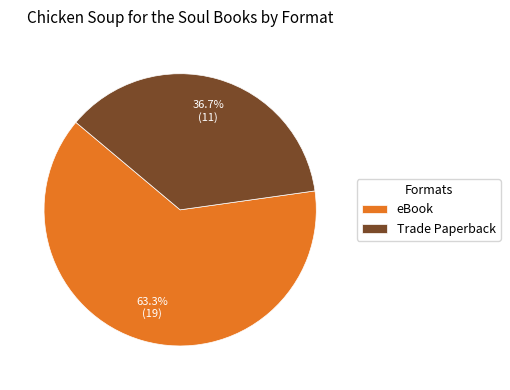

What is the ratio of the value at eBook to the value at Trade Paperback?

1.7